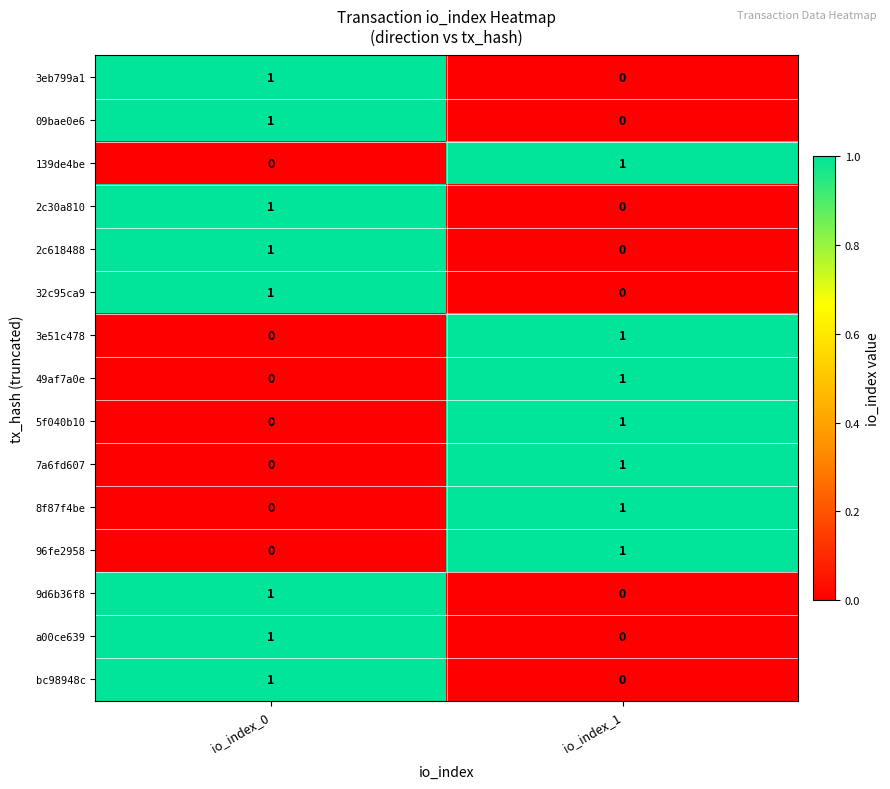

What is the difference between the highest and lowest values at io_index_1?

1